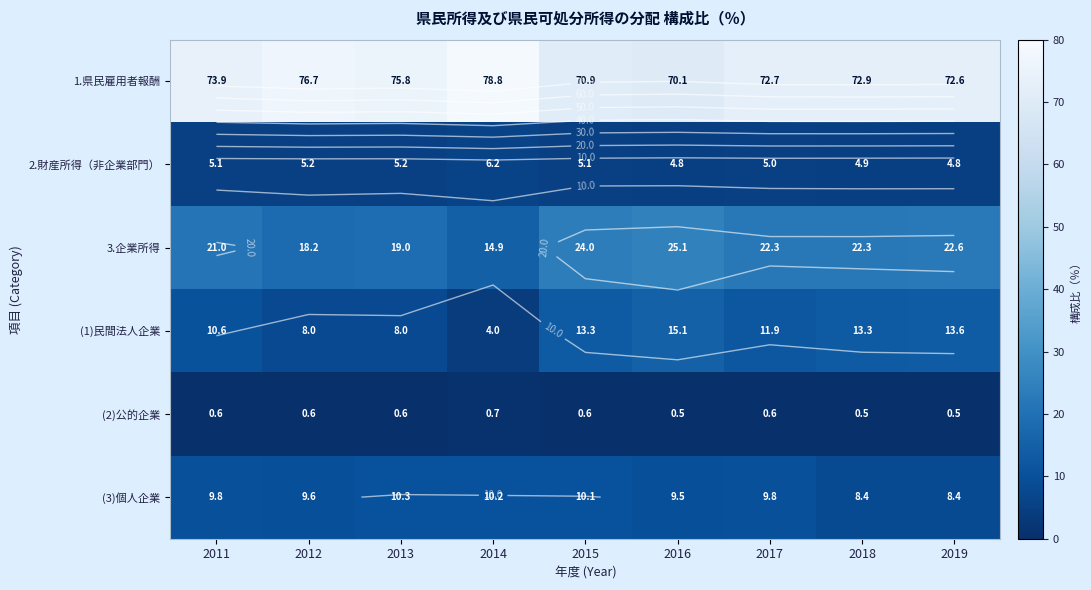

Is it true that (2)公的企業 equals 0.6 at 2012?

True